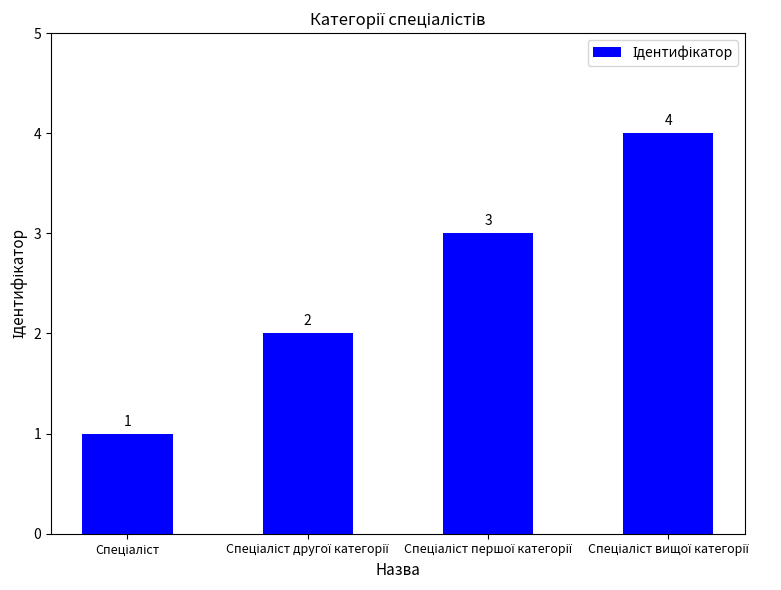

What is the maximum value shown in the chart?

4